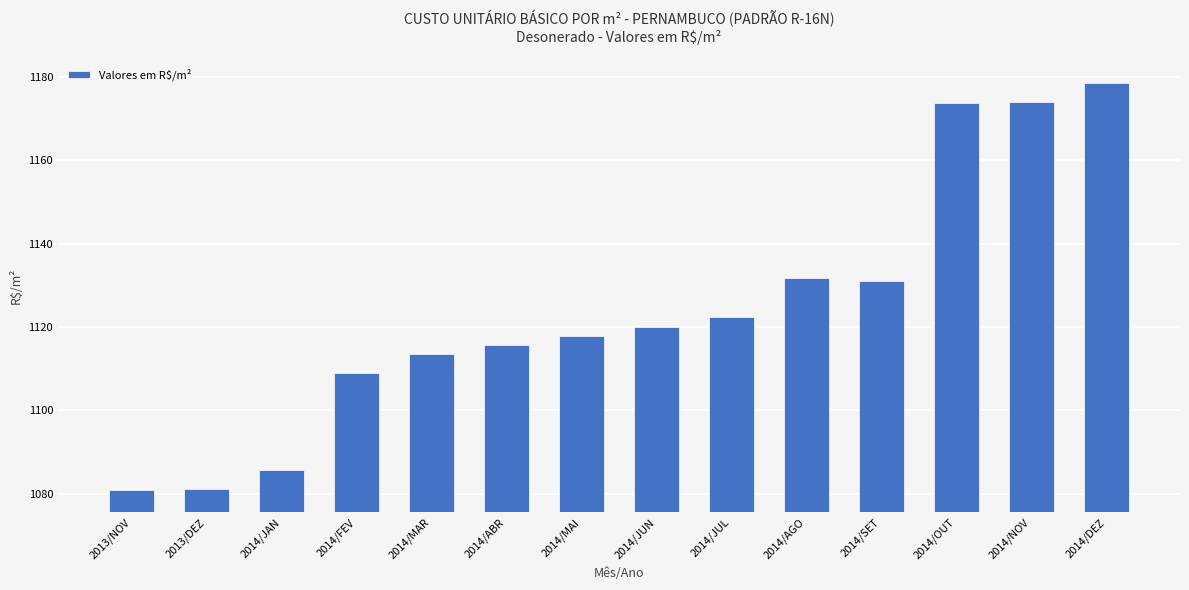

What is the value of the 6th bar from the left?

1115.6